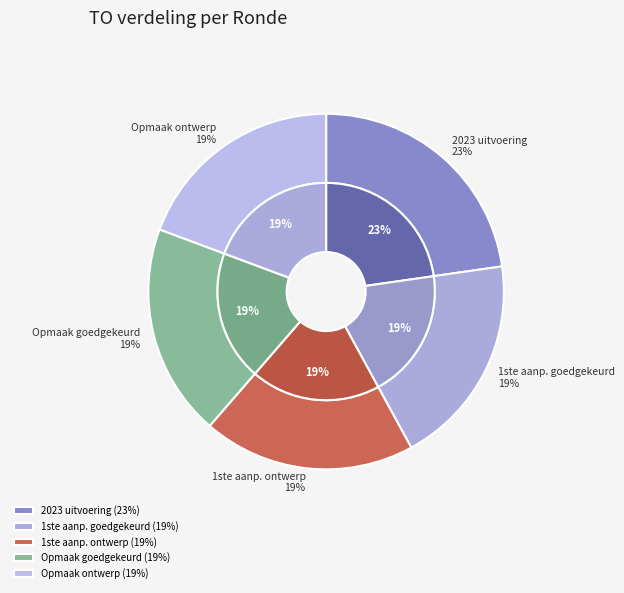

To the nearest percent, what percentage of the pie is 2023 uitvoering?

23%